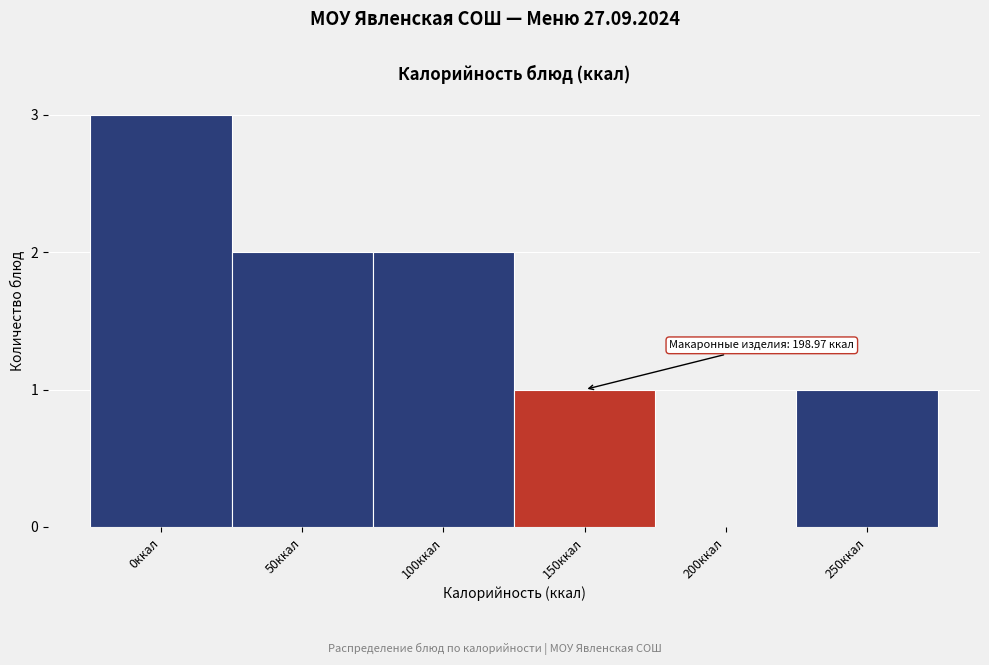

Reading left to right, extract all data points from this chart.

0ккал=3	50ккал=2	100ккал=2	150ккал=1	200ккал=0	250ккал=1